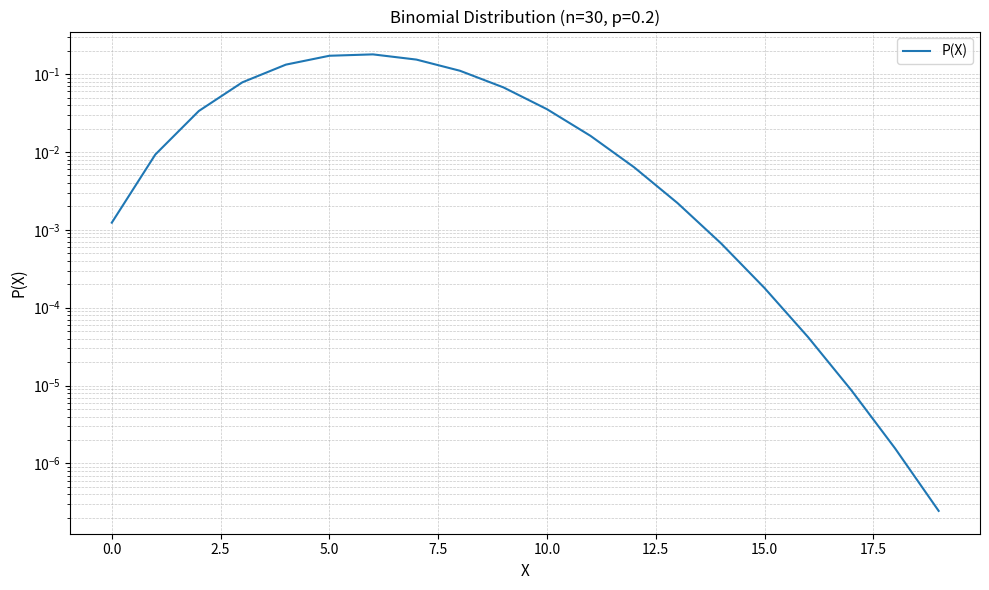

Reading left to right, list all the values displayed in this chart.

0.0	0.0	0.0	0.1	0.1	0.2	0.2	0.2	0.1	0.1	0.0	0.0	0.0	0.0	0.0	0.0	0.0	0.0	0.0	0.0